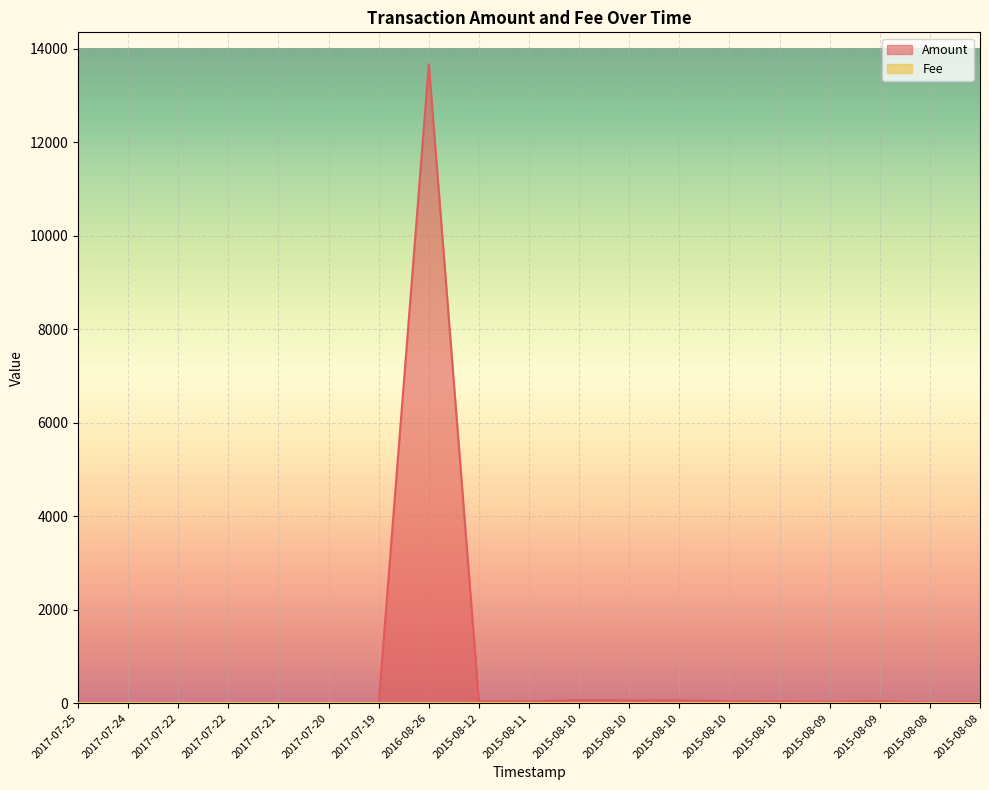

How many values are below 28?

9